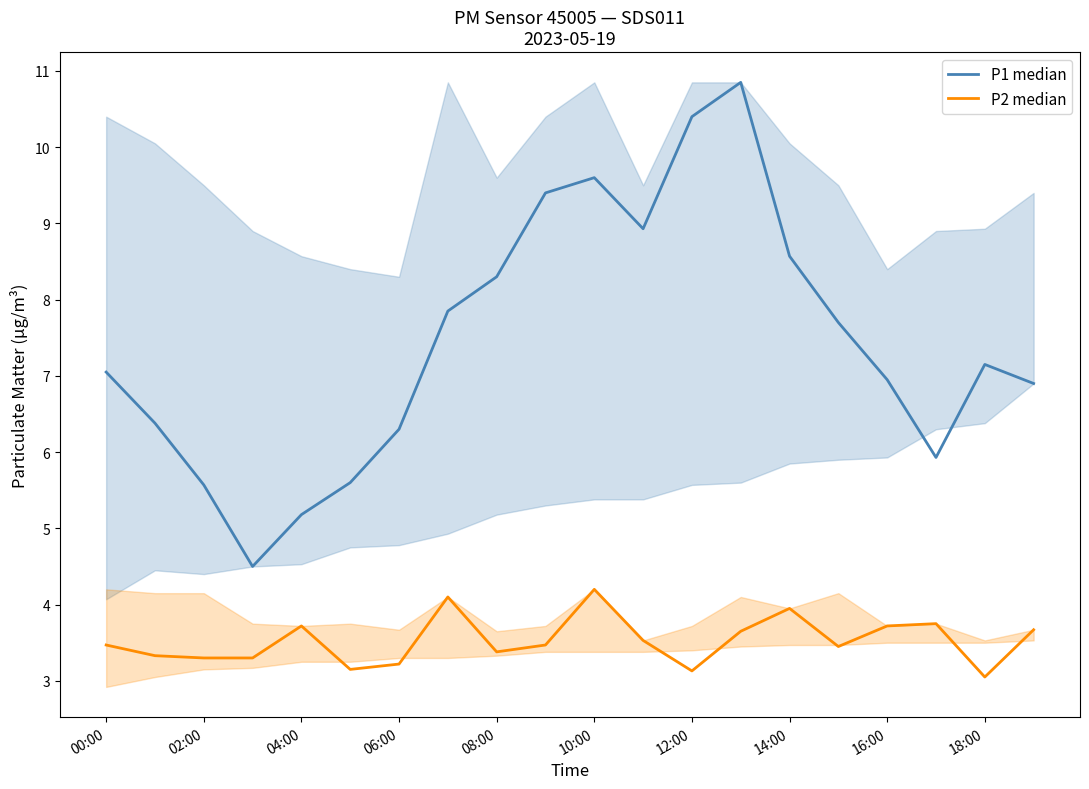

Which series changed the most between 00:00 and 10:00?

P1 median